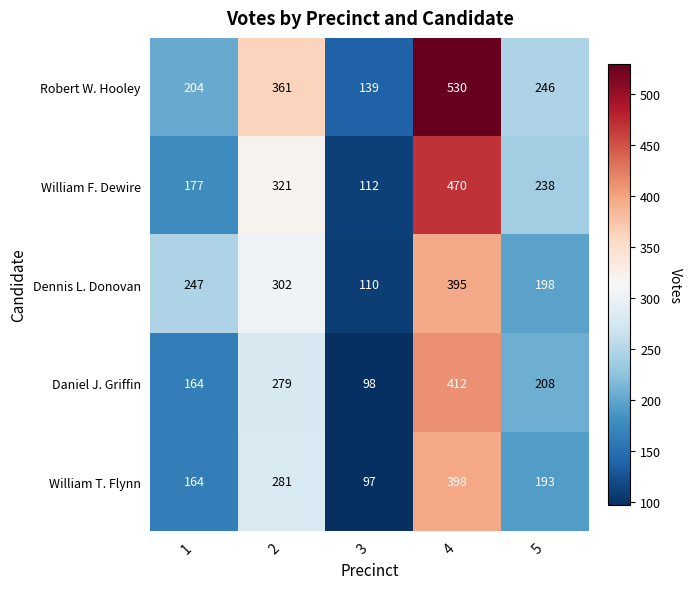

The value of Daniel J. Griffin at 4 is 198. True or false?

False